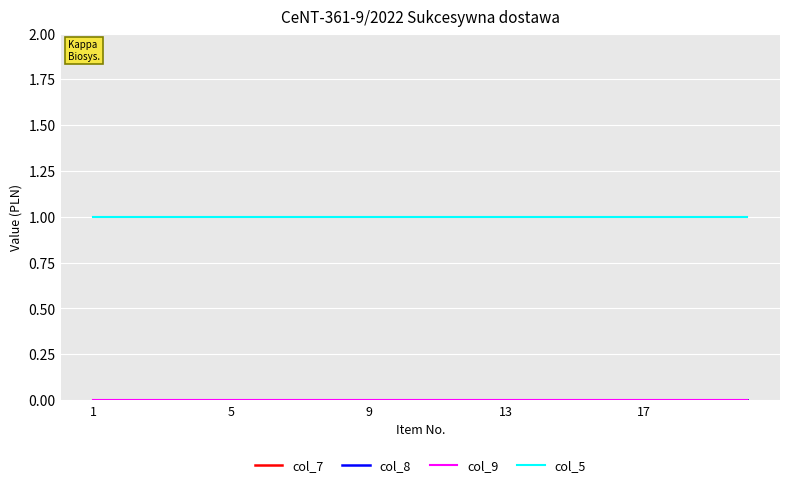

Rank the series by their maximum value, from highest to lowest.

col_5, col_7, col_8, col_9